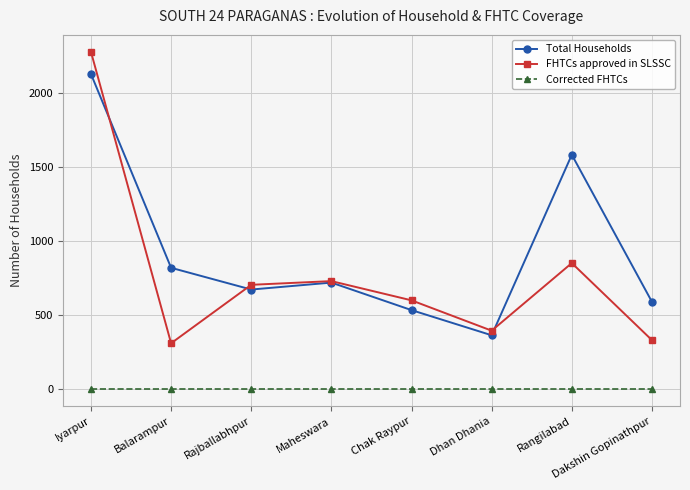

List the labels in order of Total Households value, largest first.

Iyarpur, Rangilabad, Balarampur, Maheswara, Rajballabhpur, Dakshin Gopinathpur, Chak Raypur, Dhan Dhania